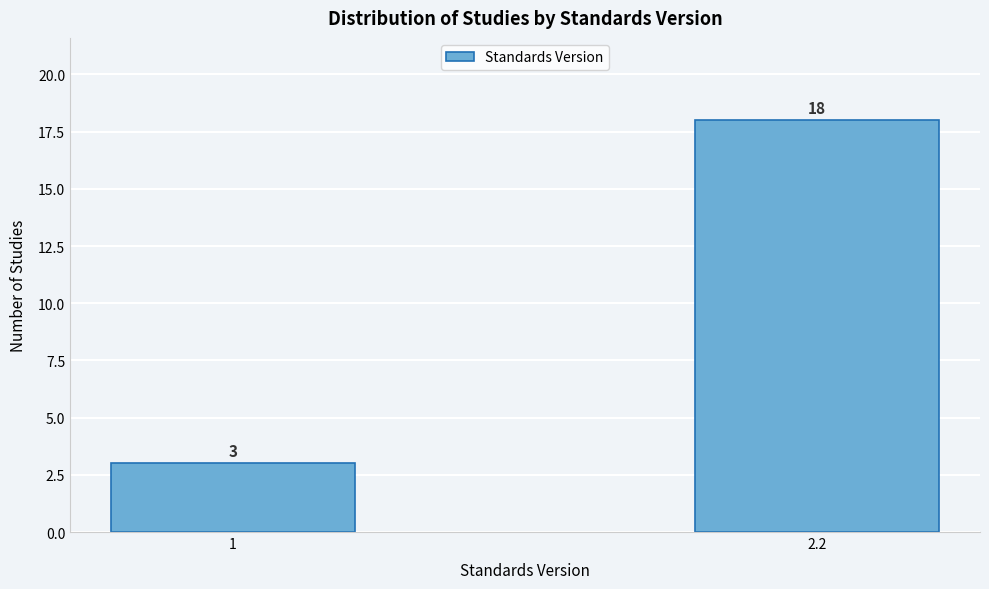

Reading left to right, list all the values displayed in this chart.

3	18